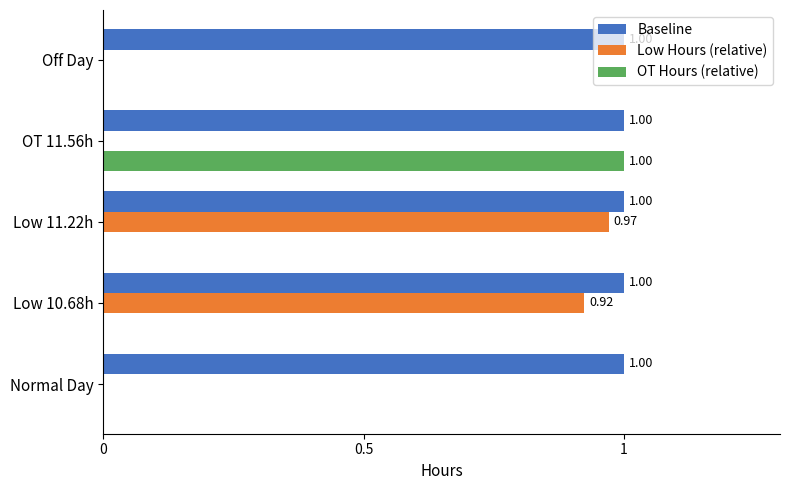

What is the sum of the OT Hours (relative) values at OT 11.56h and Low 11.22h?

1.0